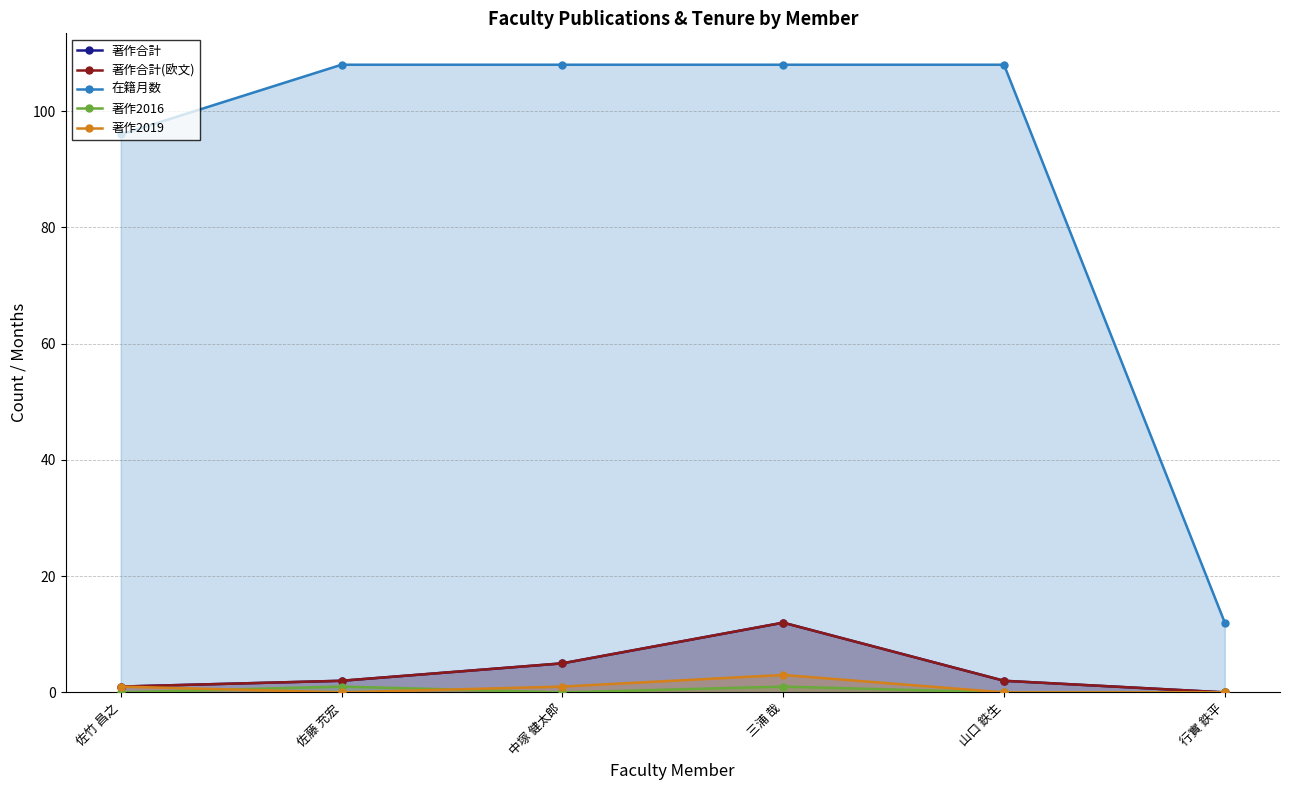

True or false: 著作2019 and 著作合計 cross at least once.

False